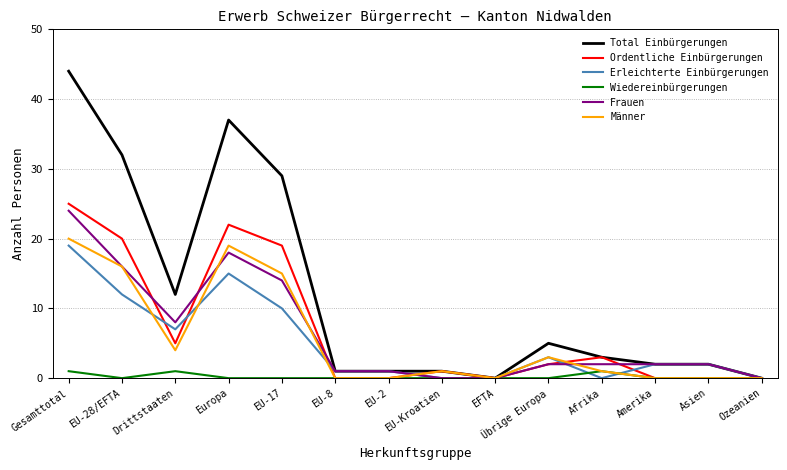

Reading left to right, list all the values displayed in this chart.

Total Einbürgerungen: Gesamttotal=44	EU-28/EFTA=32	Drittstaaten=12	Europa=37	EU-17=29	EU-8=1	EU-2=1	EU-Kroatien=1	EFTA=0	Übrige Europa=5	Afrika=3	Amerika=2	Asien=2	Ozeanien=0
Ordentliche Einbürgerungen: Gesamttotal=25	EU-28/EFTA=20	Drittstaaten=5	Europa=22	EU-17=19	EU-8=0	EU-2=0	EU-Kroatien=1	EFTA=0	Übrige Europa=2	Afrika=3	Amerika=0	Asien=0	Ozeanien=0
Erleichterte Einbürgerungen: Gesamttotal=19	EU-28/EFTA=12	Drittstaaten=7	Europa=15	EU-17=10	EU-8=1	EU-2=1	EU-Kroatien=0	EFTA=0	Übrige Europa=3	Afrika=0	Amerika=2	Asien=2	Ozeanien=0
Wiedereinbürgerungen: Gesamttotal=1	EU-28/EFTA=0	Drittstaaten=1	Europa=0	EU-17=0	EU-8=0	EU-2=0	EU-Kroatien=0	EFTA=0	Übrige Europa=0	Afrika=1	Amerika=0	Asien=0	Ozeanien=0
Frauen: Gesamttotal=24	EU-28/EFTA=16	Drittstaaten=8	Europa=18	EU-17=14	EU-8=1	EU-2=1	EU-Kroatien=0	EFTA=0	Übrige Europa=2	Afrika=2	Amerika=2	Asien=2	Ozeanien=0
Männer: Gesamttotal=20	EU-28/EFTA=16	Drittstaaten=4	Europa=19	EU-17=15	EU-8=0	EU-2=0	EU-Kroatien=1	EFTA=0	Übrige Europa=3	Afrika=1	Amerika=0	Asien=0	Ozeanien=0